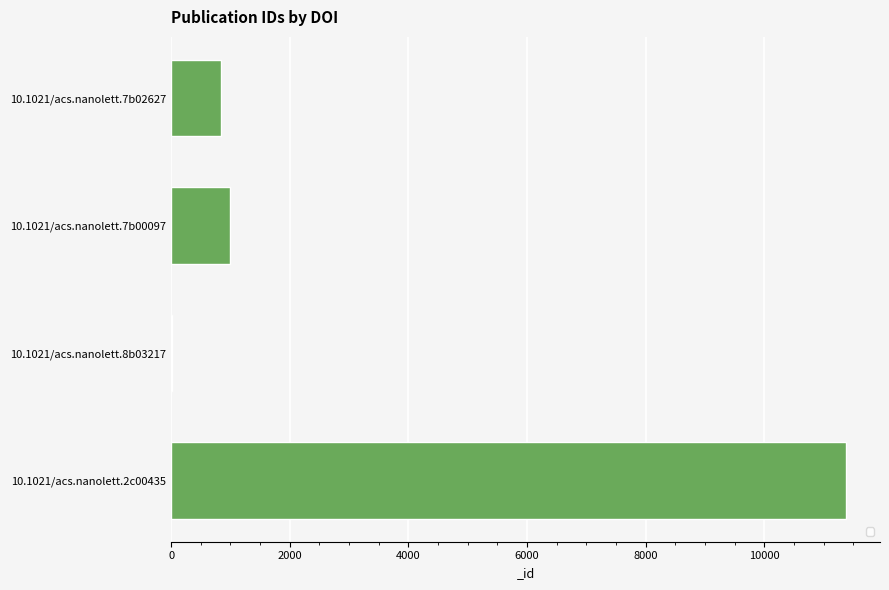

What is the maximum value shown in the chart?

11379